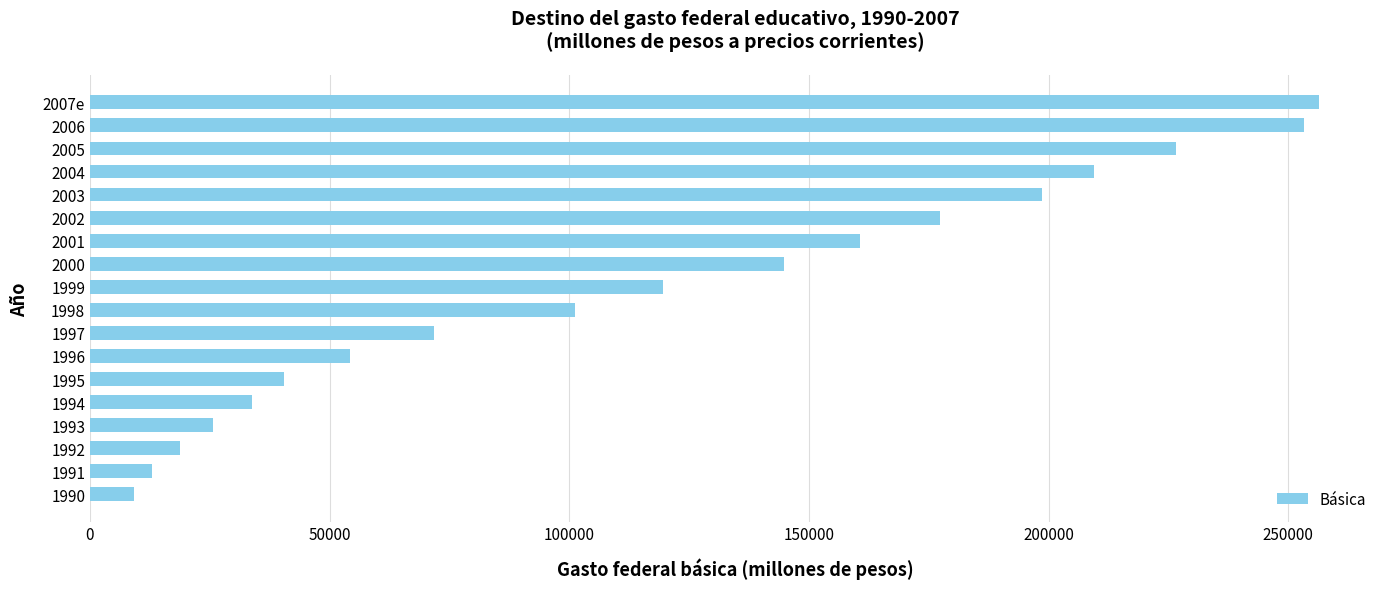

What is the average value?

117486.6